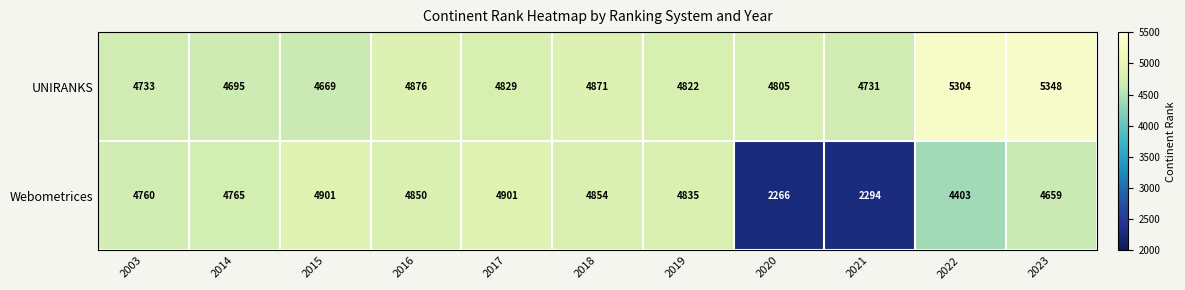

What is the total value across all series at 2016?

9726